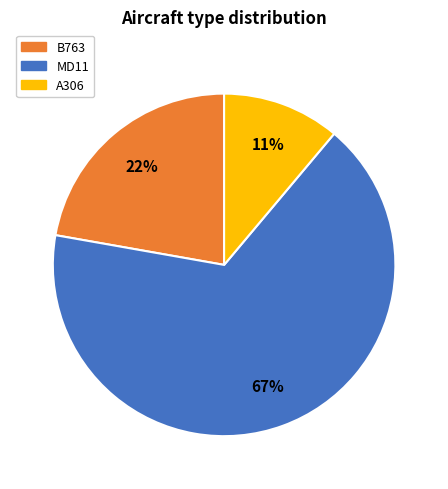

What is the largest slice in the pie chart?

MD11